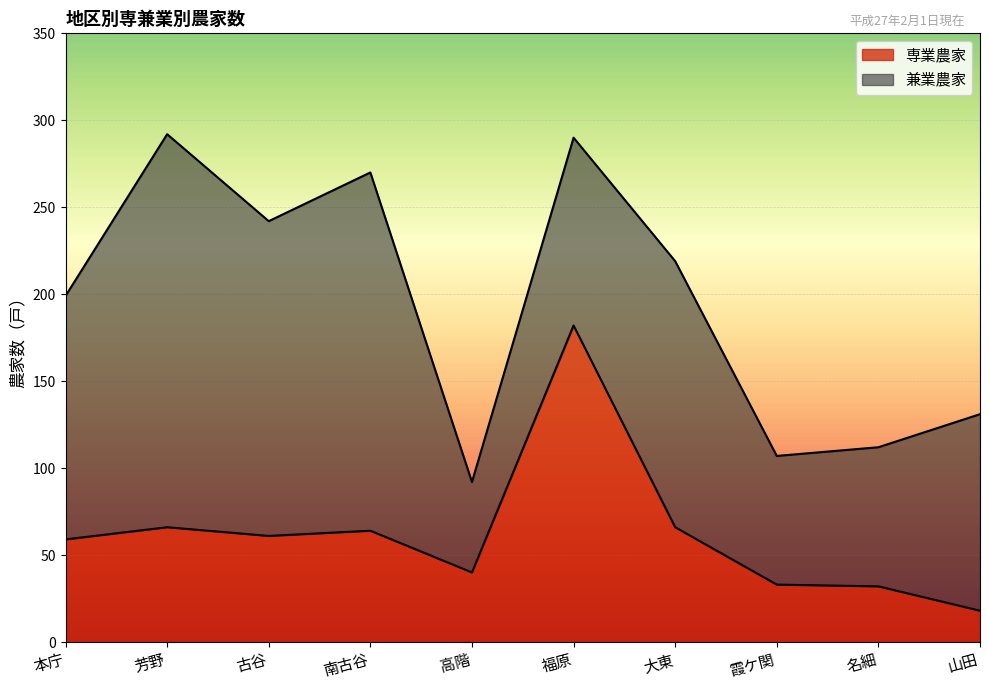

Reading left to right, extract all data points from this chart.

59	66	61	64	40	182	66	33	32	18